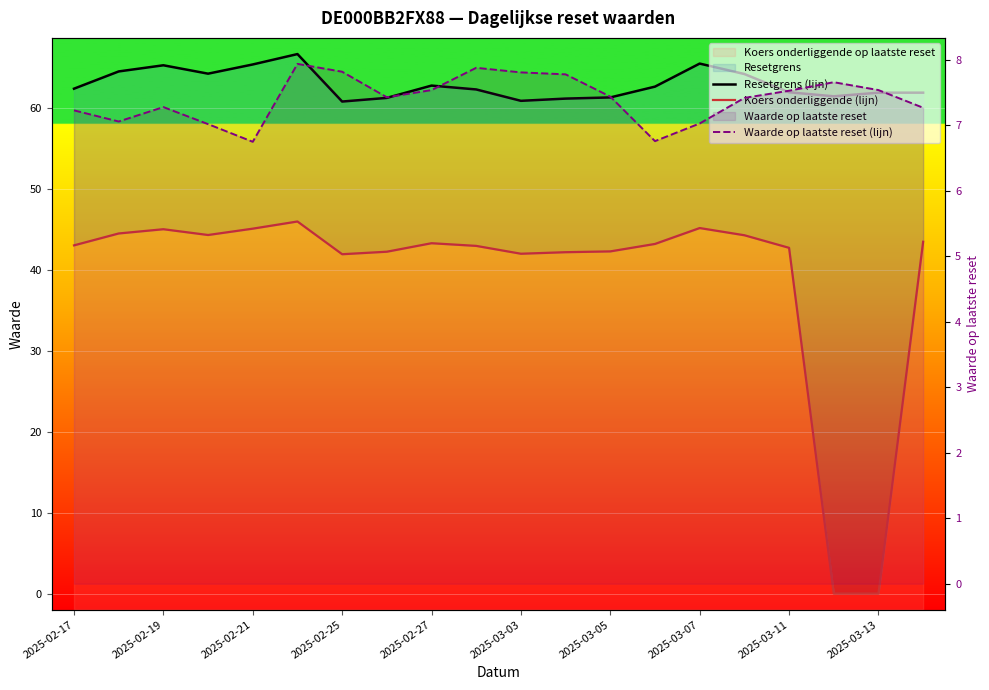

What is the sum of all Koers onderliggende (lijn) values?

783.6